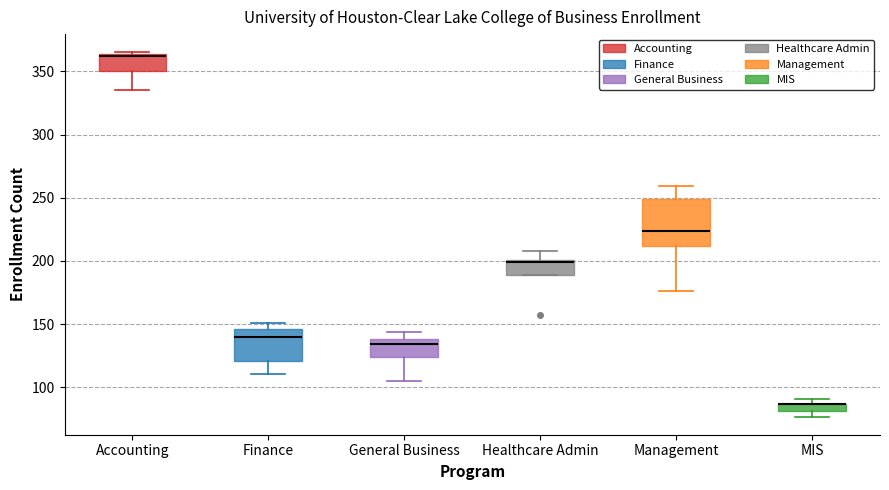

Where does the upper whisker of the box for Healthcare Admin end on the y-axis? The values are not printed on the chart, so give them approximately, as read against the axis.

210